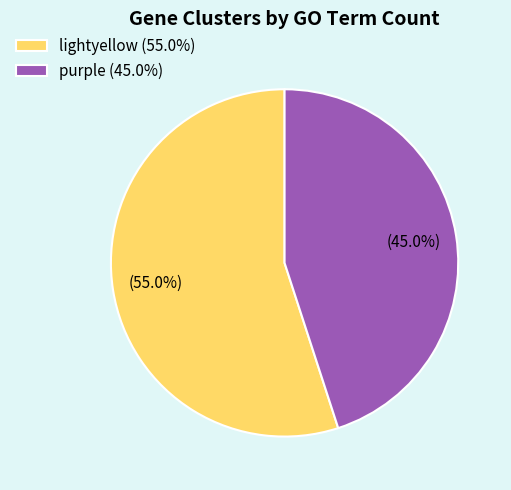

How many segments does this pie chart have?

2